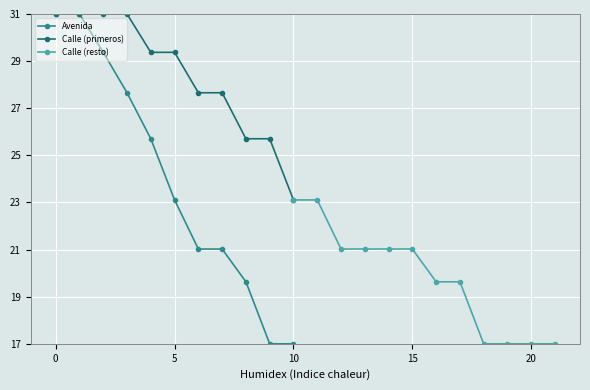

What is the average value?

24.0